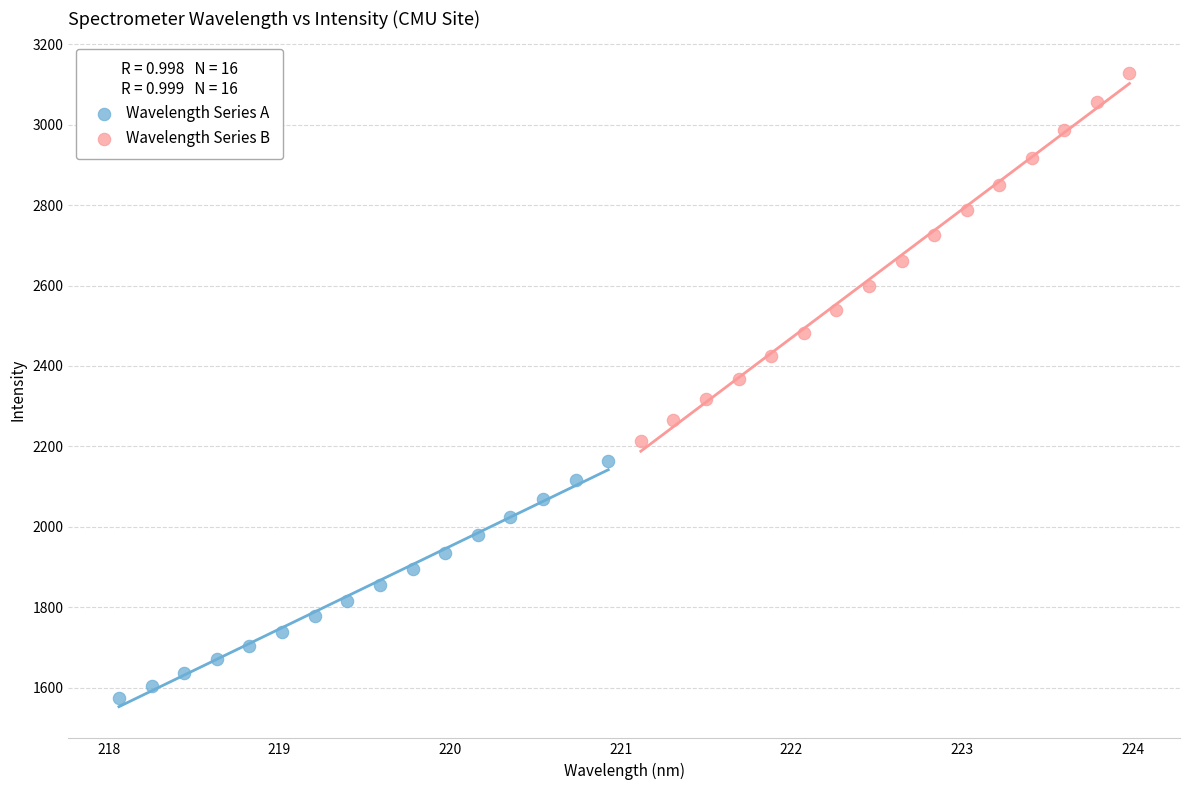

Which series has the largest Y range (max minus min)?

Wavelength Series B